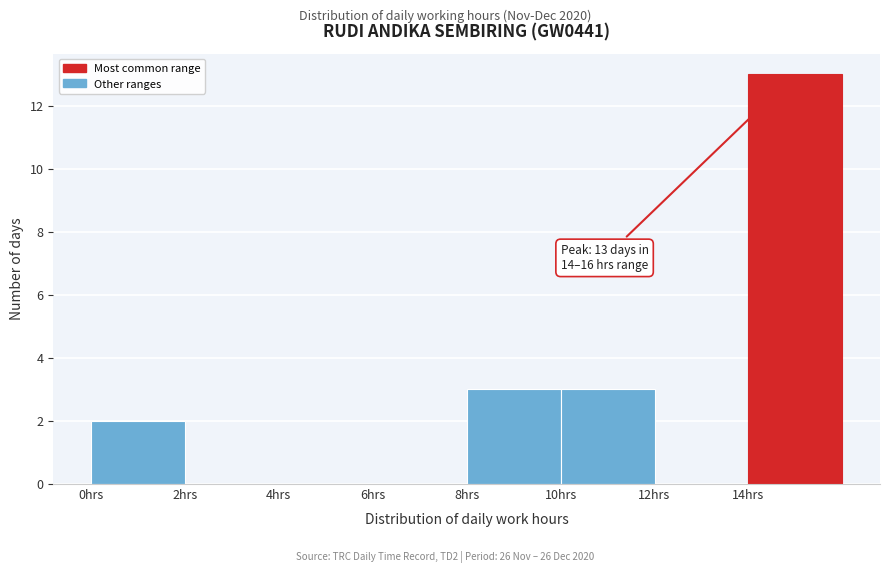

Over which range of the x-axis is the bar tallest?

14 to 16